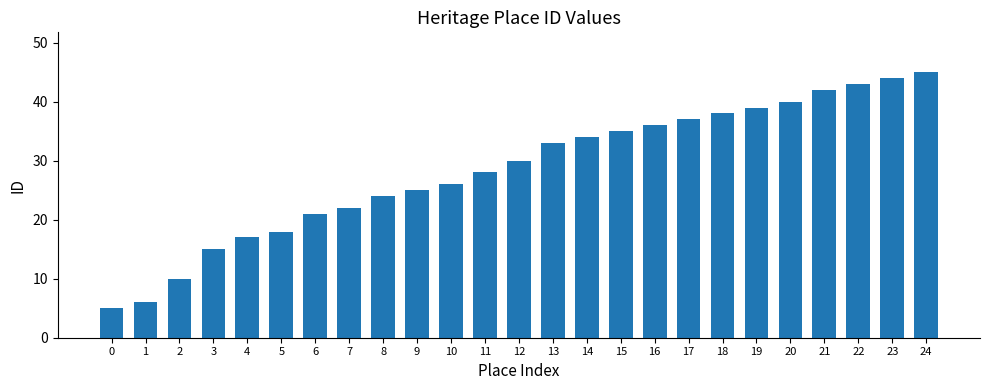

What is the sum of all values?

713